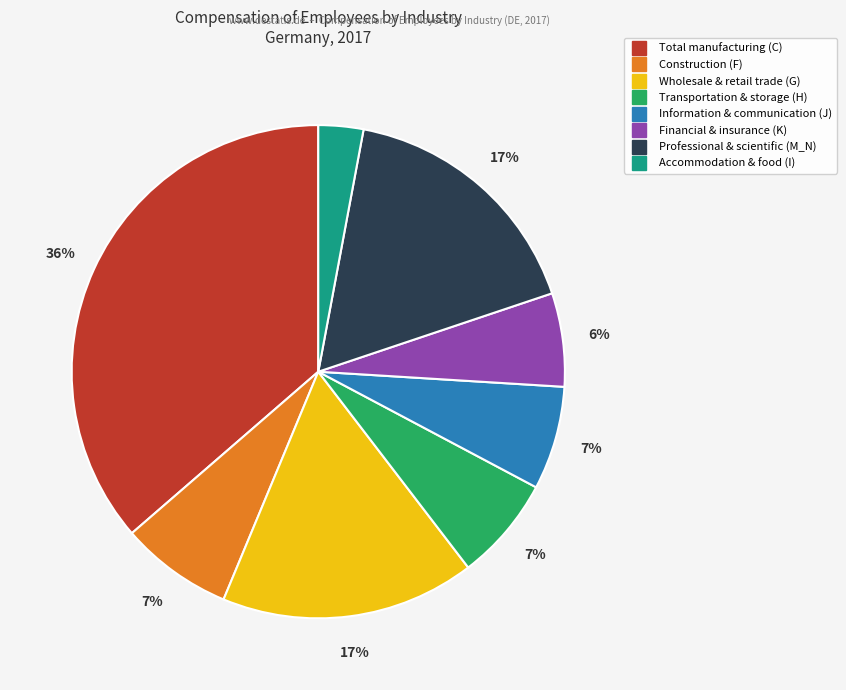

Which slice is the largest?

Total manufacturing (C)